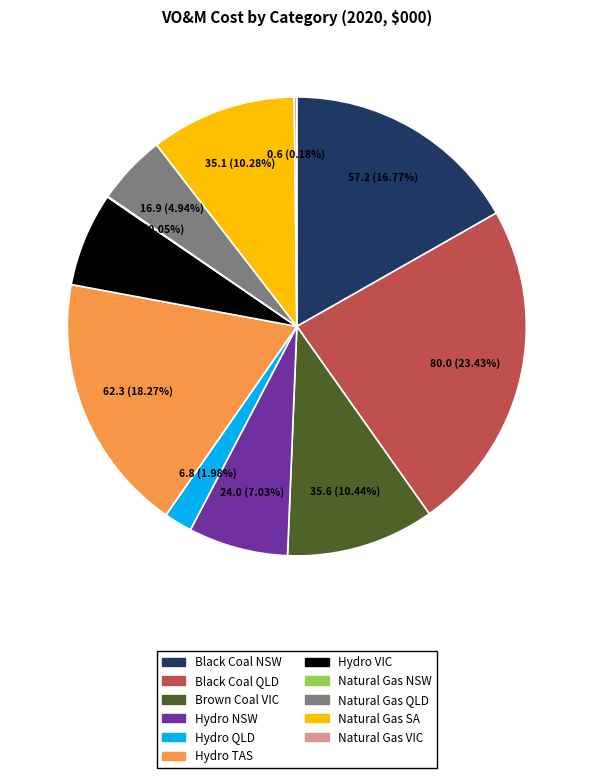

Is the sum of Hydro NSW and Hydro VIC greater than half?

No